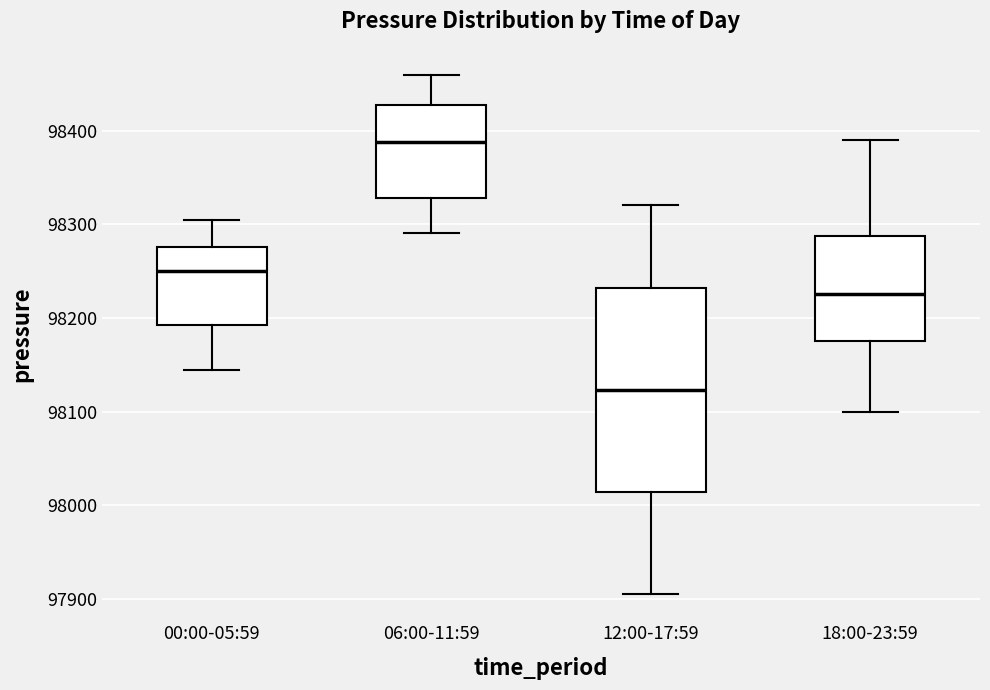

Where does the median line of the box for 06:00-11:59 sit on the y-axis? The values are not printed on the chart, so give them approximately, as read against the axis.

98390